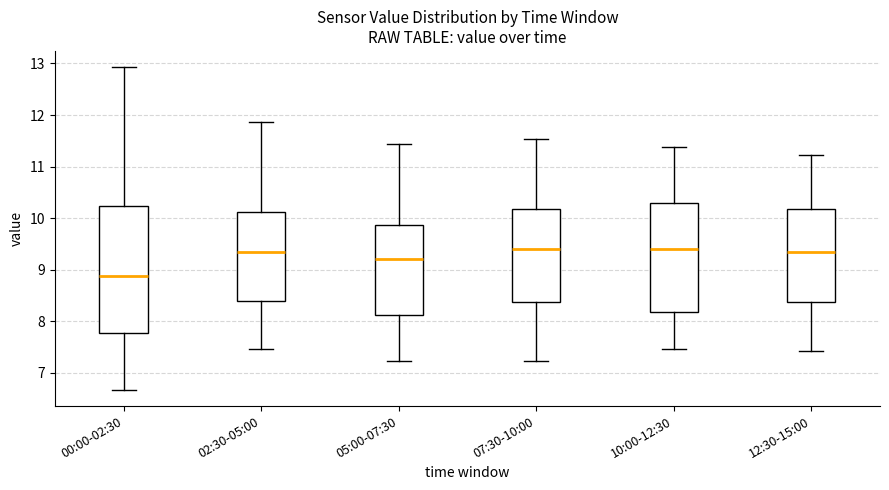

Reading left to right, transcribe this box plot: for each box, give where its median line is, the range the box spans, and where its two whiskers end, as read against the y-axis. The values are not printed on the chart, so give them approximately, as read against the axis.

00:00-02:30: median 8.9, box 7.8 to 10.2, whiskers 6.7 to 12.9
02:30-05:00: median 9.3, box 8.4 to 10.1, whiskers 7.5 to 11.9
05:00-07:30: median 9.2, box 8.1 to 9.9, whiskers 7.2 to 11.4
07:30-10:00: median 9.4, box 8.4 to 10.2, whiskers 7.2 to 11.5
10:00-12:30: median 9.4, box 8.2 to 10.3, whiskers 7.5 to 11.4
12:30-15:00: median 9.3, box 8.4 to 10.2, whiskers 7.4 to 11.2